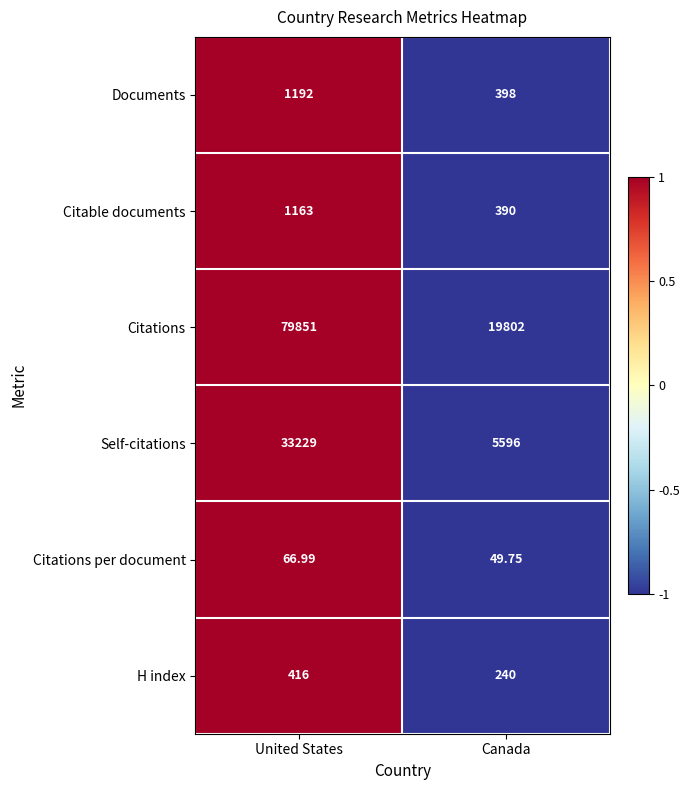

List the series in order of their peak value, highest first.

Citations, Self-citations, Documents, Citable documents, H index, Citations per document